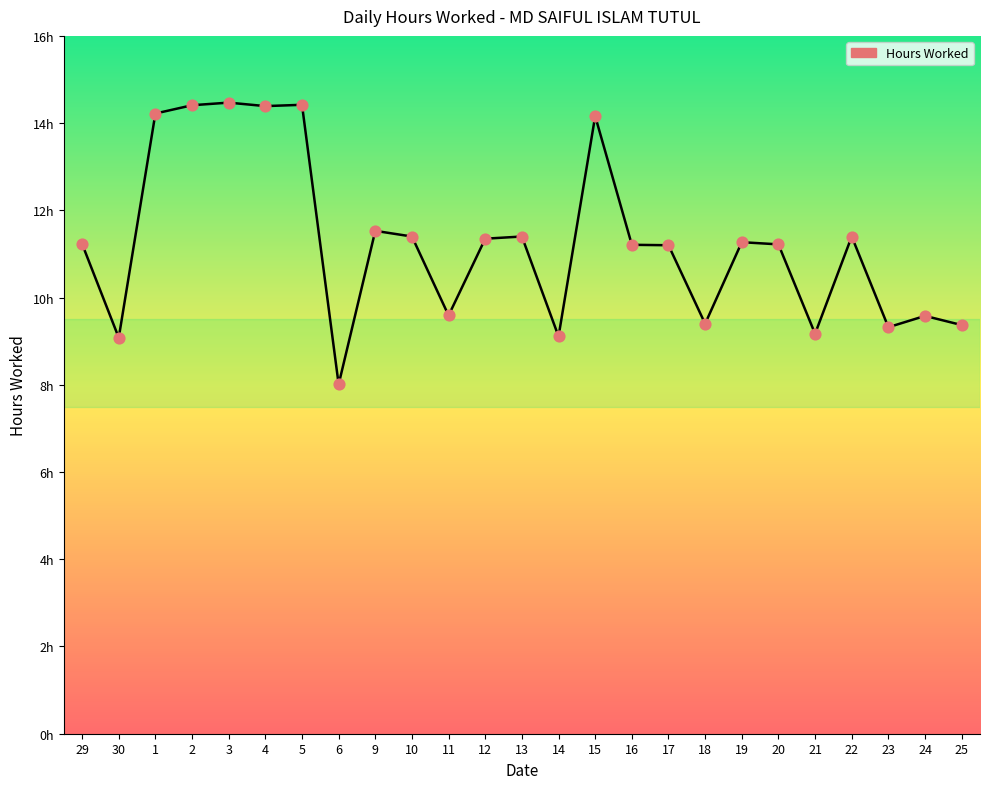

Which has a higher value, 22 or 29?

22